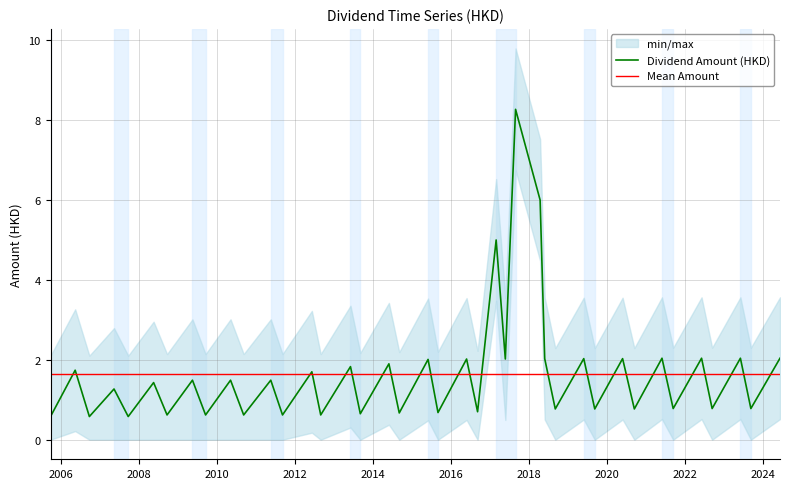

Rank the categories by value from highest to lowest.

2017-08-29, 2018-04-16, 2017-02-28, 2024-06-11, 2023-06-06, 2022-06-07, 2021-06-01, 2020-05-28, 2019-05-30, 2018-05-29, 2017-05-25, 2016-05-27, 2015-06-01, 2014-05-30, 2013-06-04, 2006-05-12, 2012-06-07, 2011-05-19, 2010-05-07, 2009-05-15, 2008-05-16, 2007-05-11, 2023-09-12, 2022-09-14, 2021-09-14, 2020-09-15, 2019-09-10, 2018-09-05, 2016-09-07, 2015-09-02, 2014-09-04, 2013-09-04, 2012-08-29, 2011-09-06, 2010-09-07, 2009-09-15, 2008-09-19, 2007-09-21, 2006-09-22, 2005-09-23